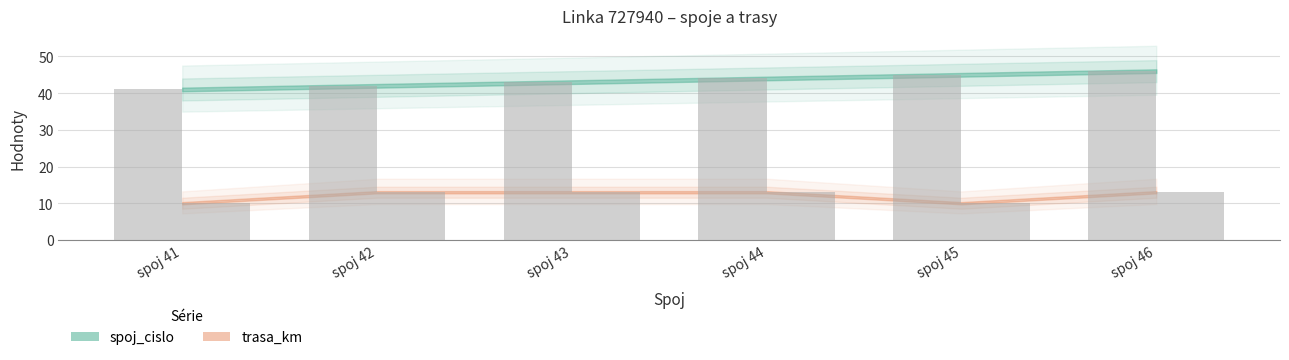

Which series has the largest total across all categories?

spoj_cislo